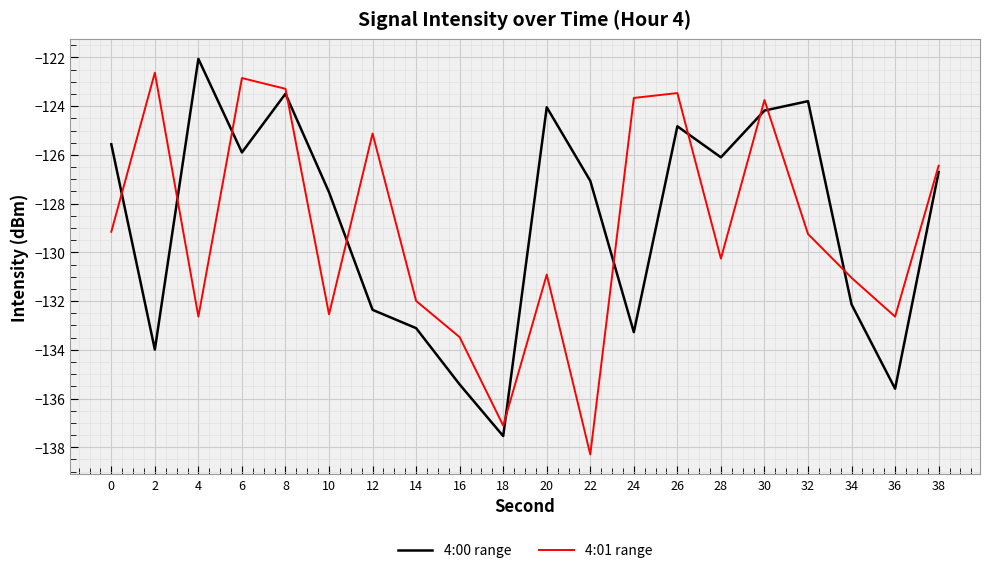

At which category is the sum across all series the highest?

8